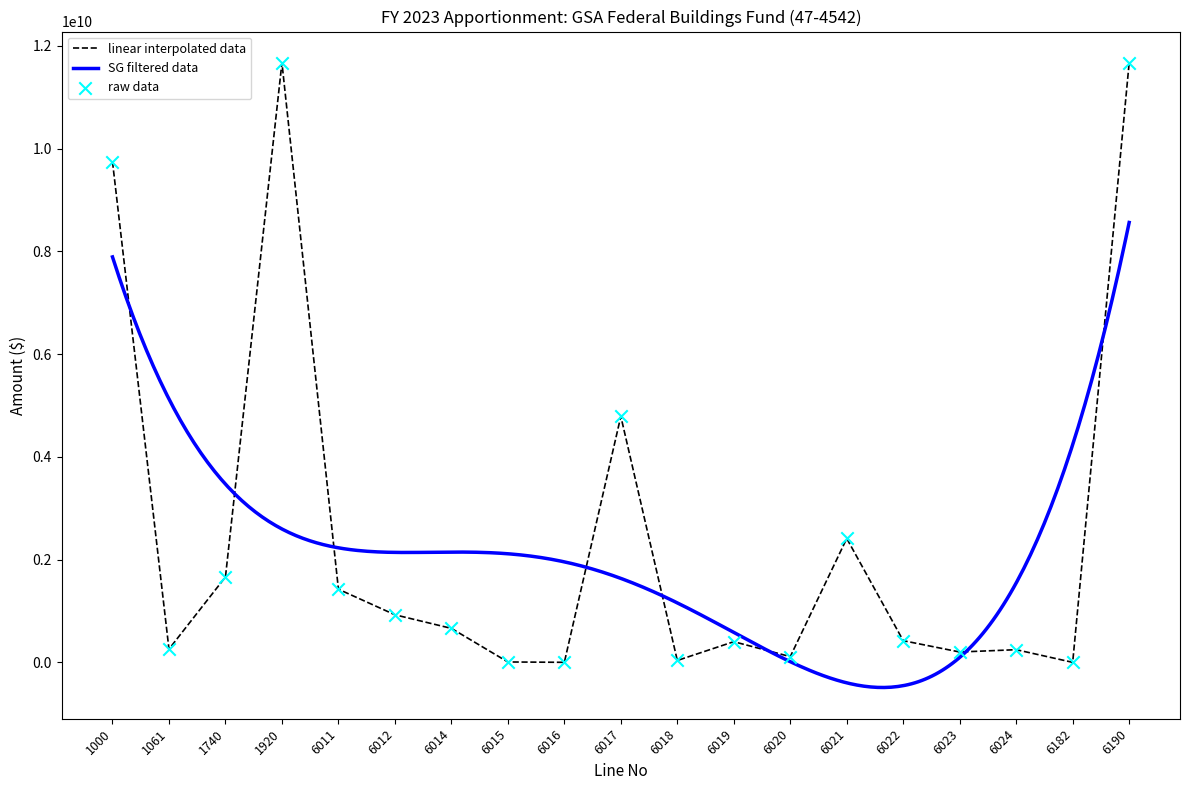

Between 6182 and 6190, which is larger?

6190